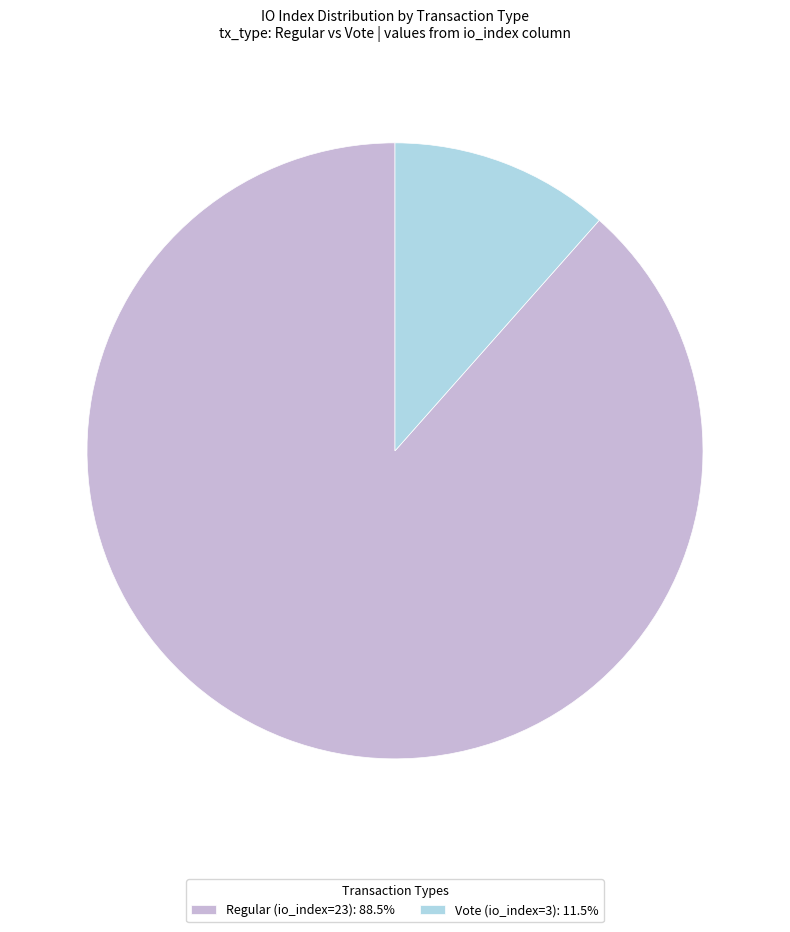

The Vote (io_index=3) slice represents 2% of the pie. True or false?

False